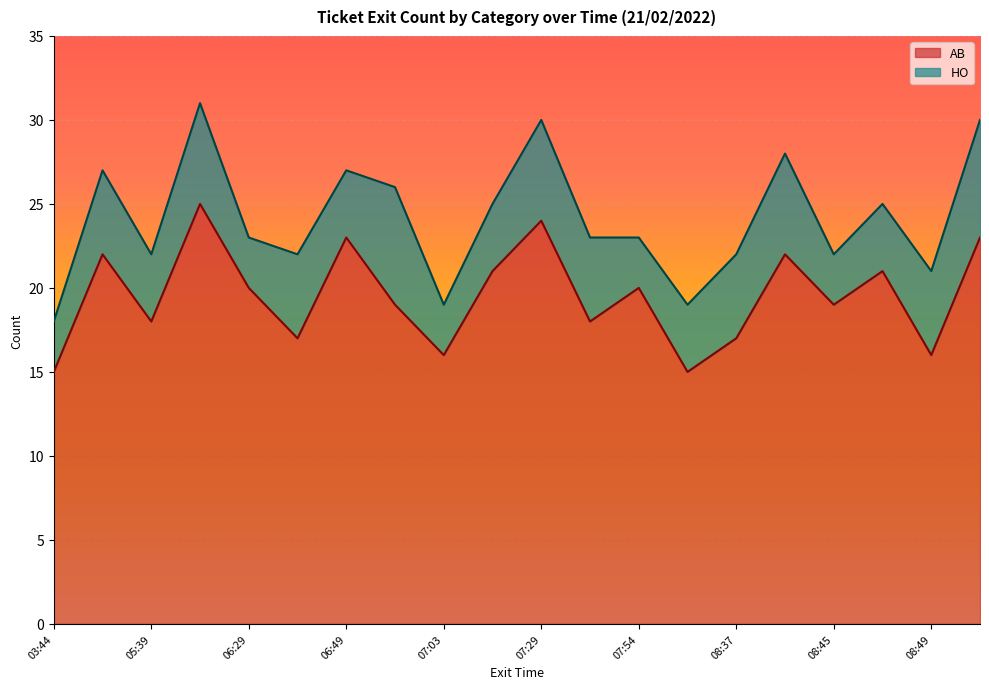

True or false: the data shows 5 at 03:44.

False